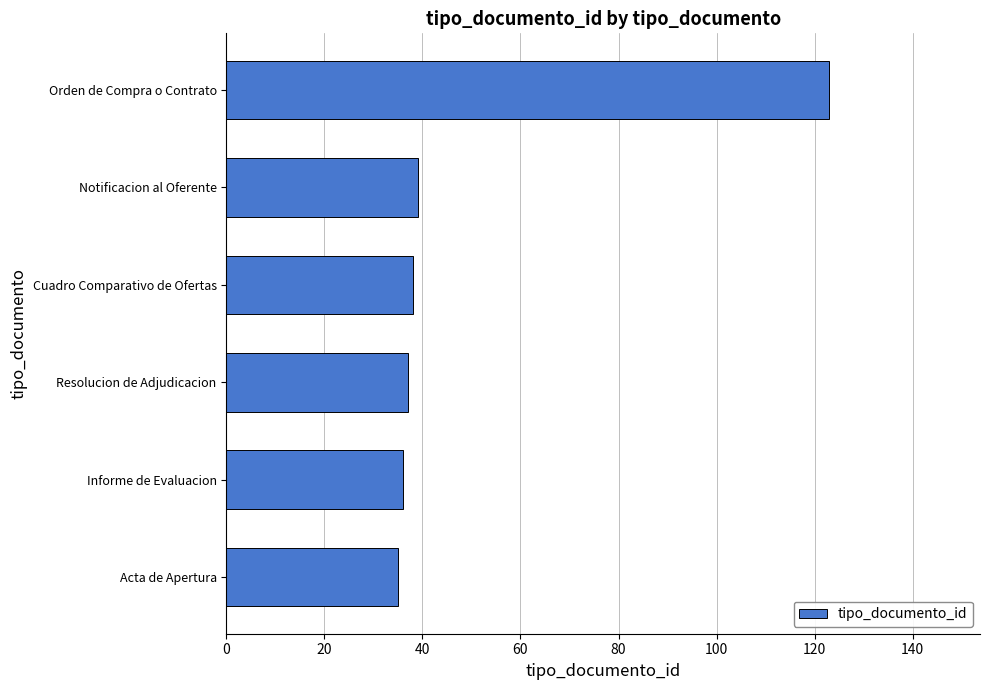

What is the change in value from Acta de Apertura to Orden de Compra o Contrato?

+88